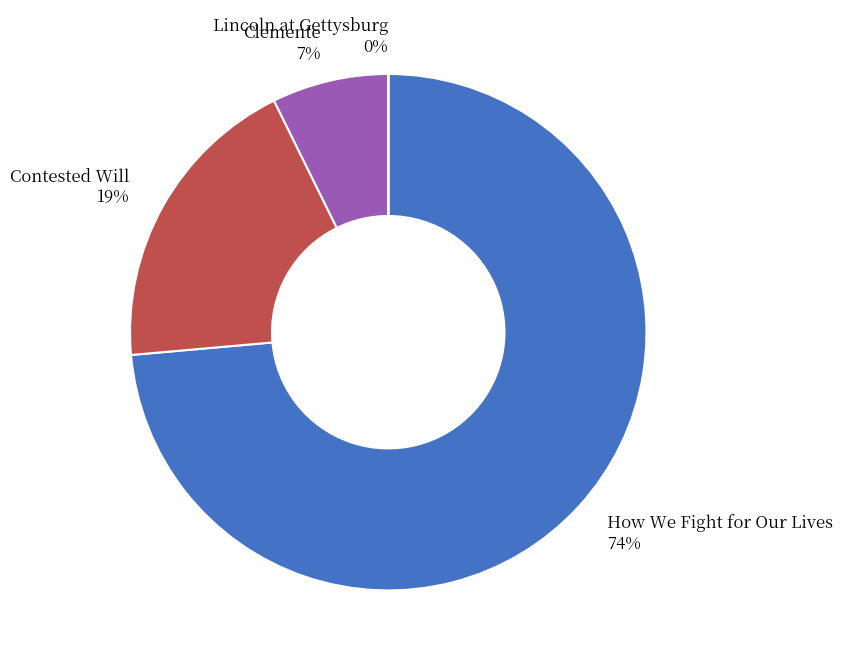

Which category has the biggest portion of the pie?

How We Fight for Our Lives